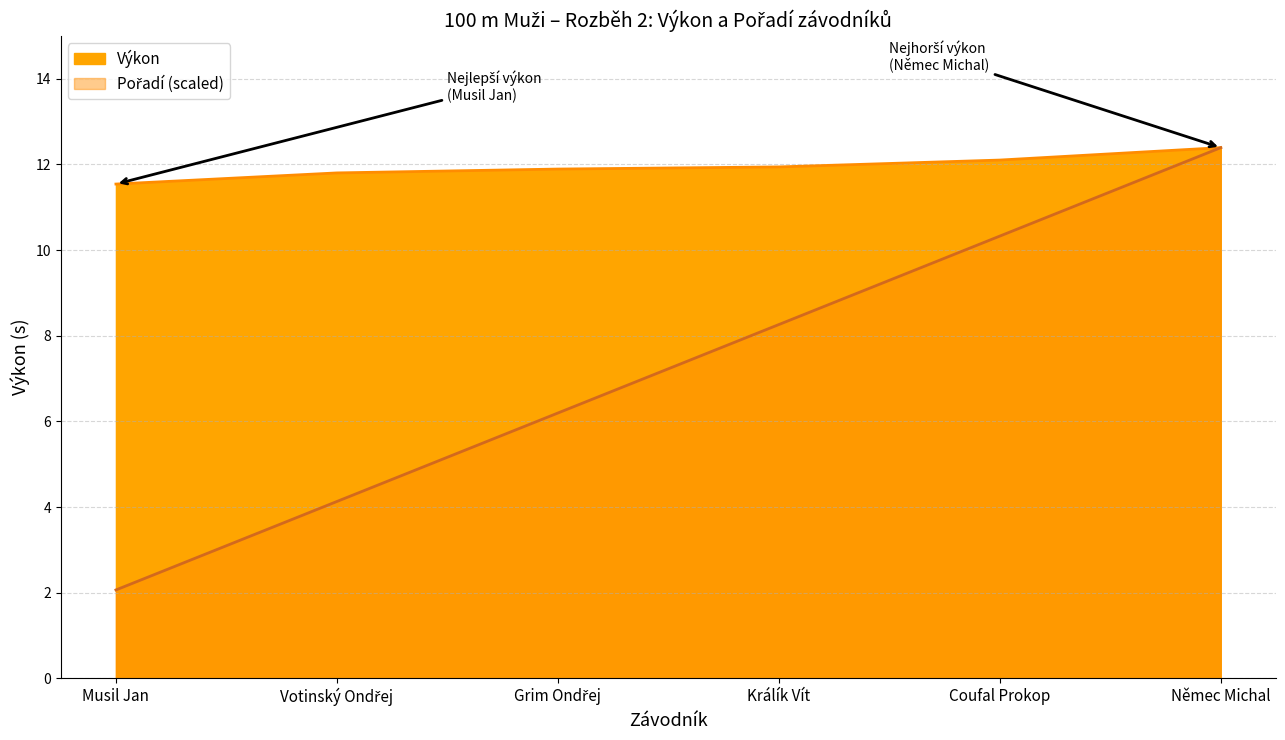

Reading left to right, extract all data points from this chart.

Výkon: 11.5	11.8	11.9	11.9	12.1	12.4
Pořadí: 2.1	4.1	6.2	8.3	10.3	12.4